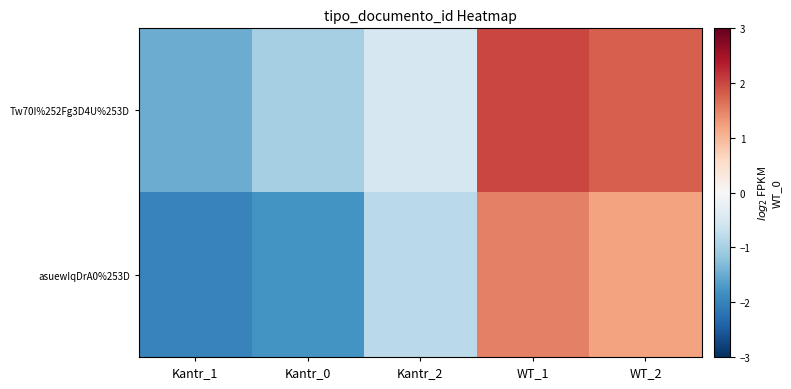

How many data points does each series have?

5